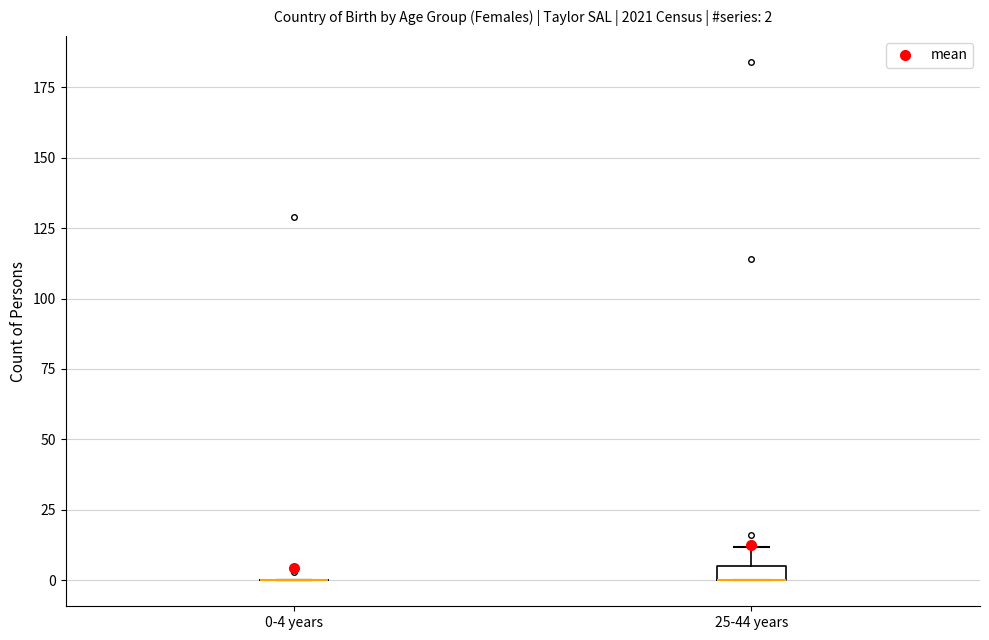

Comparing the boxes themselves (not the whiskers), which one is the tallest?

25-44 years